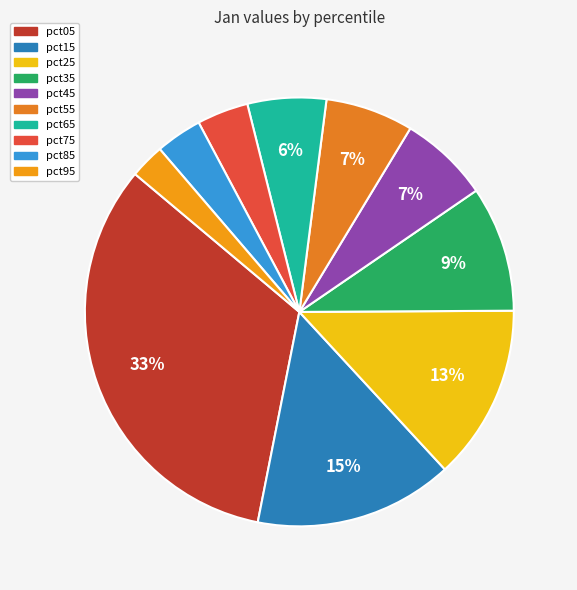

Does pct05 account for over 50% of the chart?

No